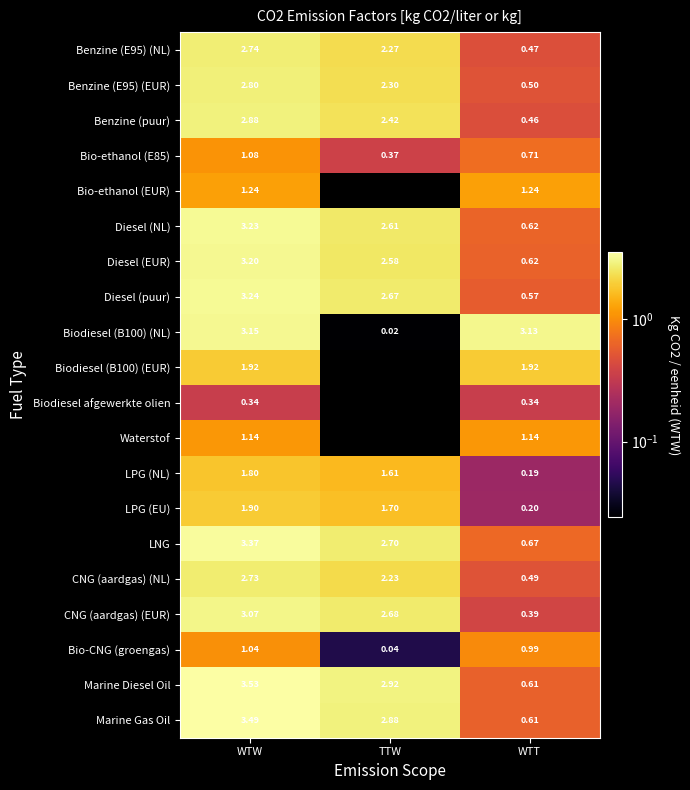

Between WTW and WTT, which is larger?

WTW